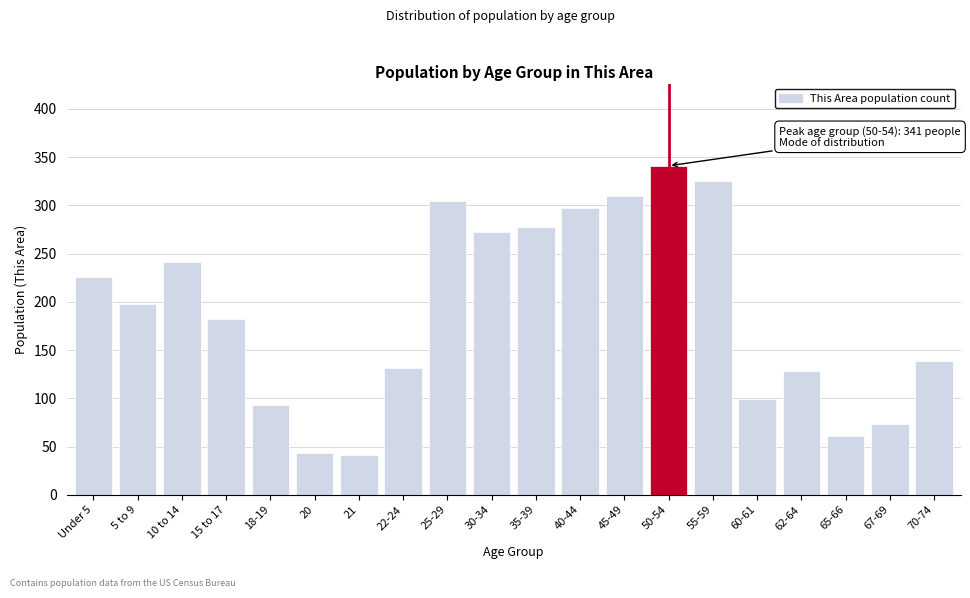

Reading left to right, extract all data points from this chart.

226	198	241	182	93	43	41	131	304	272	278	297	310	341	325	99	128	61	73	139